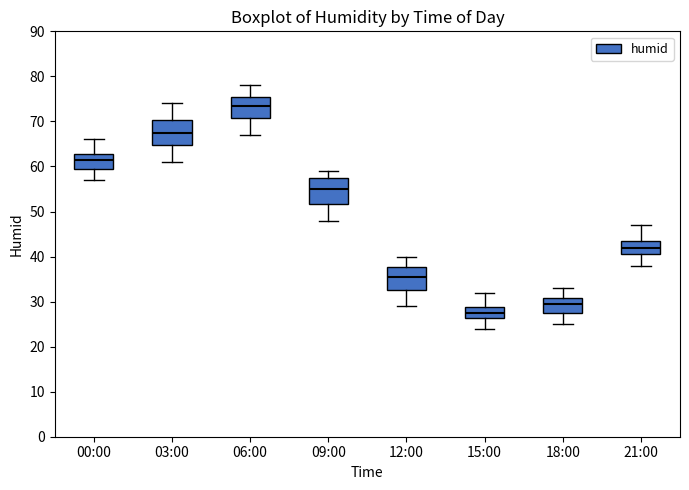

Which box has the highest median line?

06:00